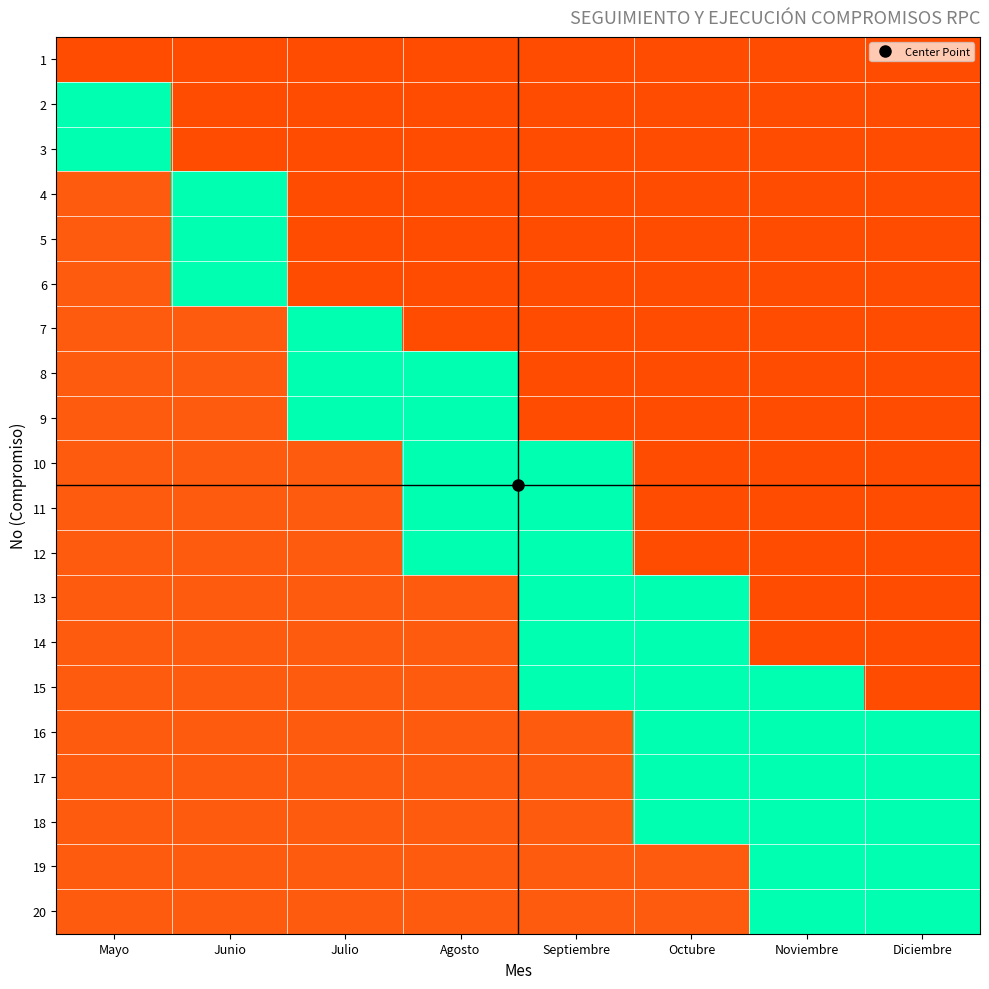

Which series changed the most between Junio and Septiembre?

7